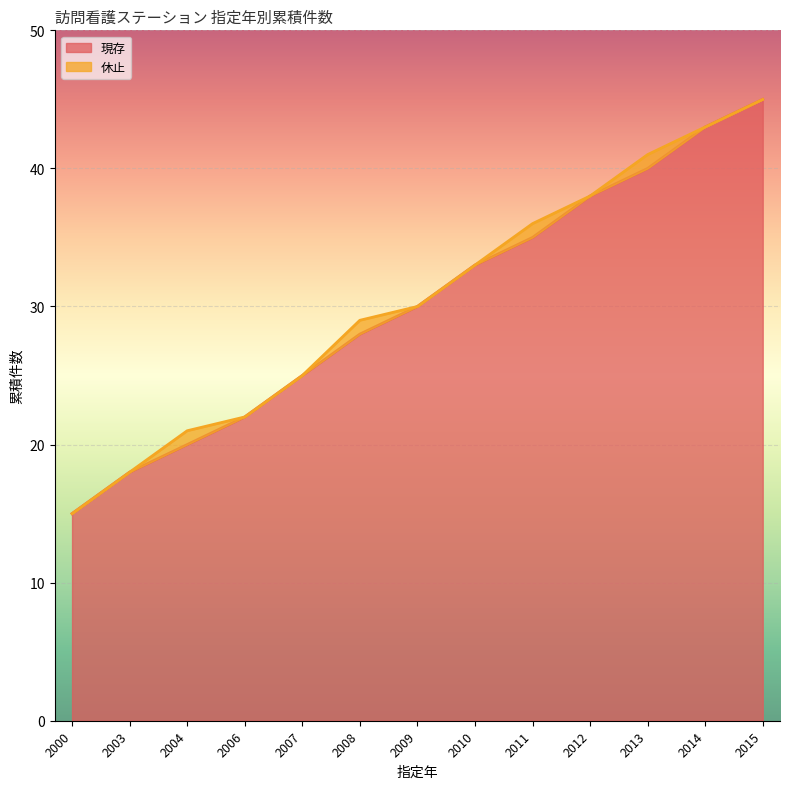

What is the approximate value at 2006?

22